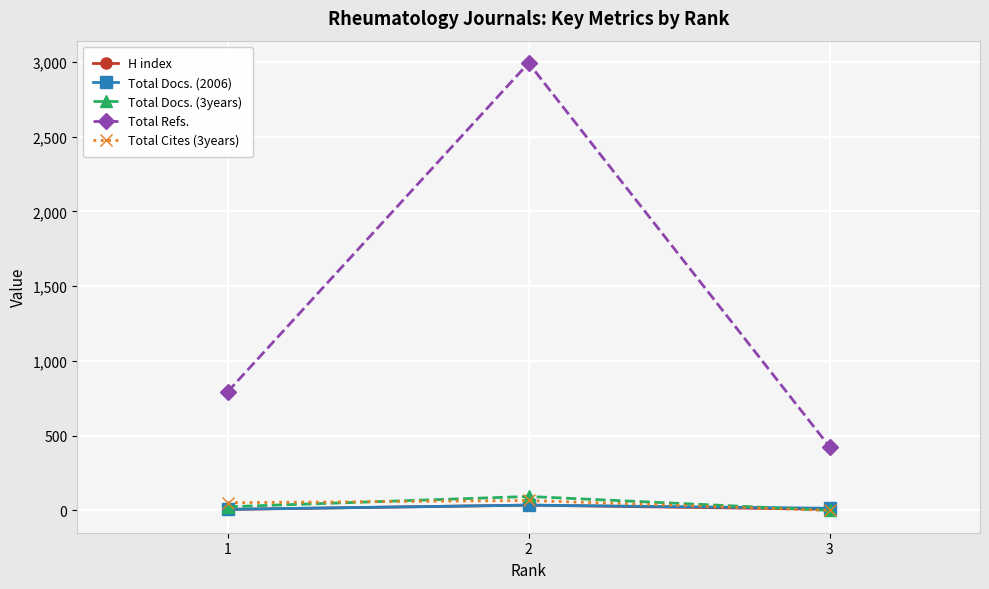

What is the difference between the second highest and minimum values in the Total Docs. (3years) series?

24